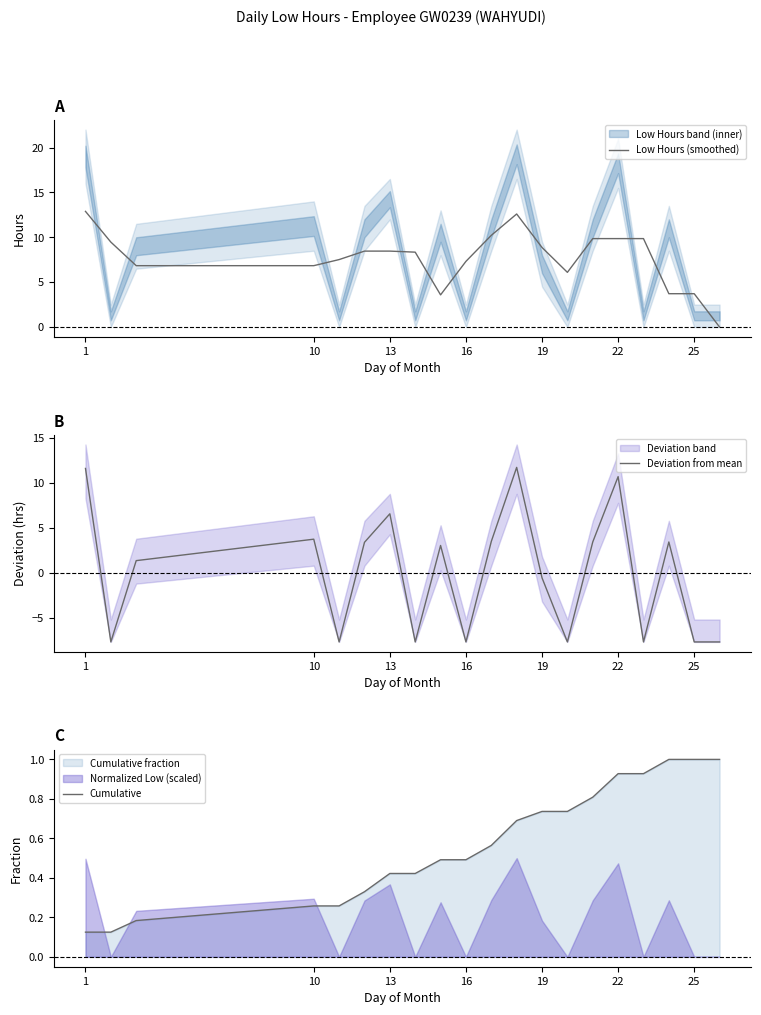

Which series ends up on top after the final intersection of Deviation from mean and Low Hours (smoothed)?

Low Hours (smoothed)